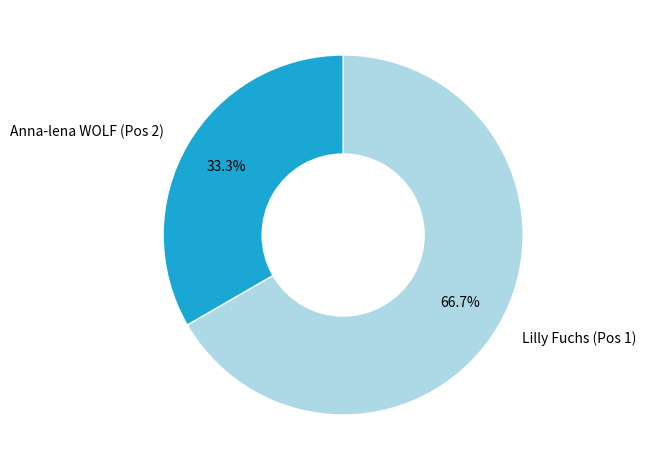

To the nearest percent, what percentage of the pie is Anna-lena WOLF (Pos 2)?

33%